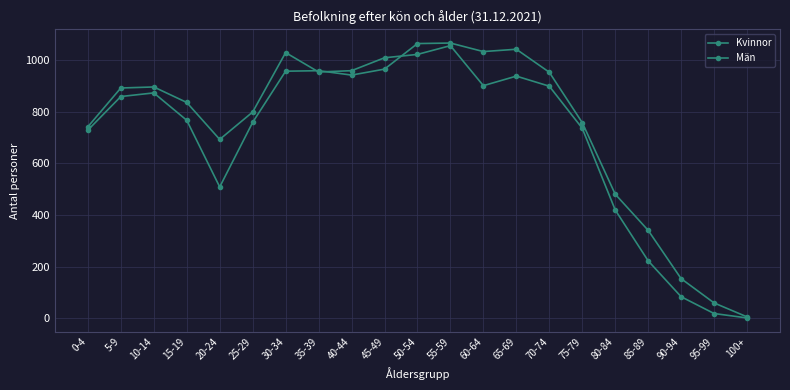

How many lines are shown in the chart?

2